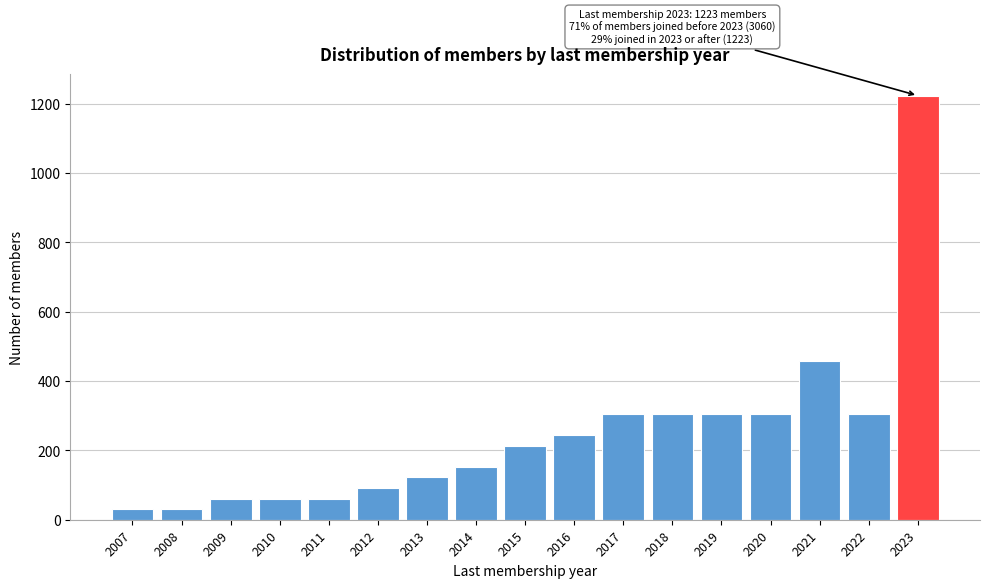

Reading left to right, list all the values displayed in this chart.

2007=31	2008=31	2009=61	2010=61	2011=61	2012=92	2013=122	2014=153	2015=214	2016=245	2017=306	2018=306	2019=306	2020=306	2021=459	2022=306	2023=1223